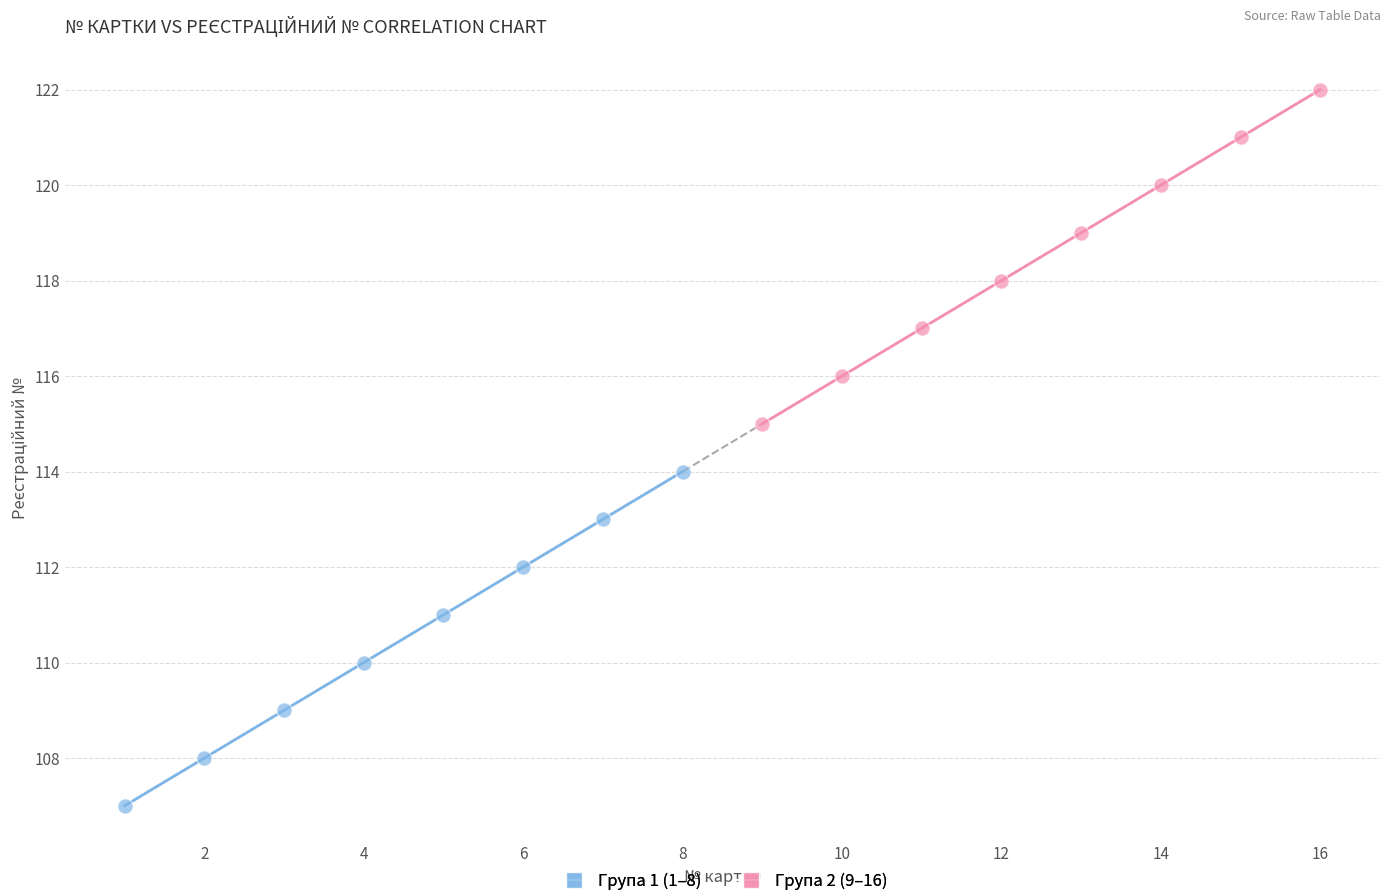

Which series reaches the minimum Y coordinate?

Група 1 (1–8)